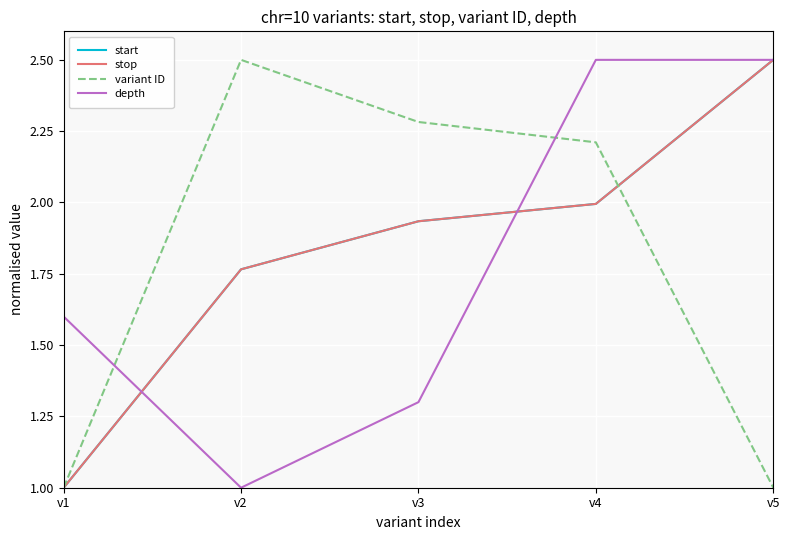

Is this an area chart (filled region under the line)?

No